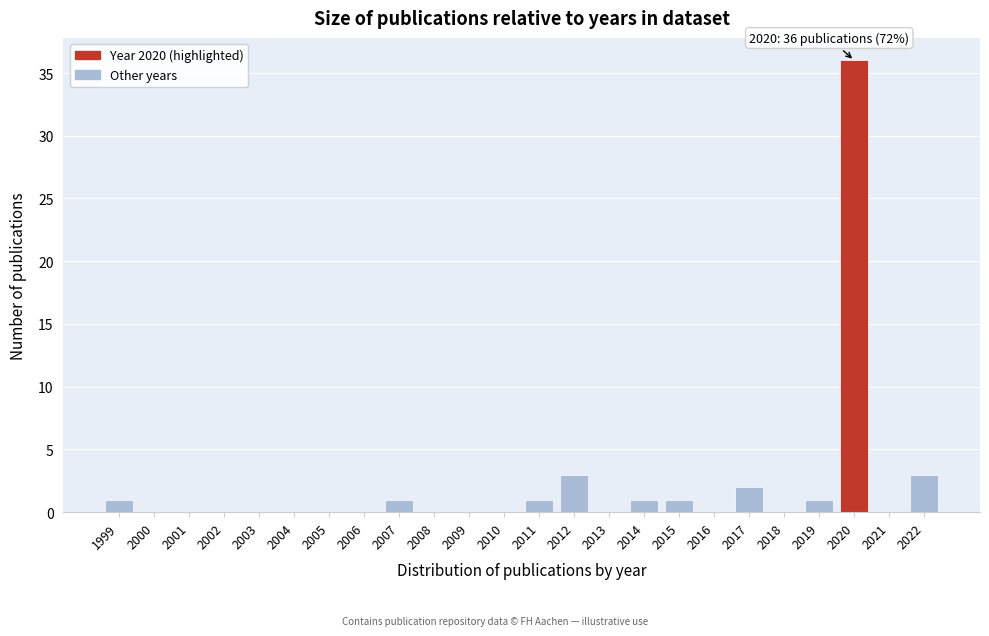

Over which range of the x-axis is the bar tallest?

2019.5 to 2020.5